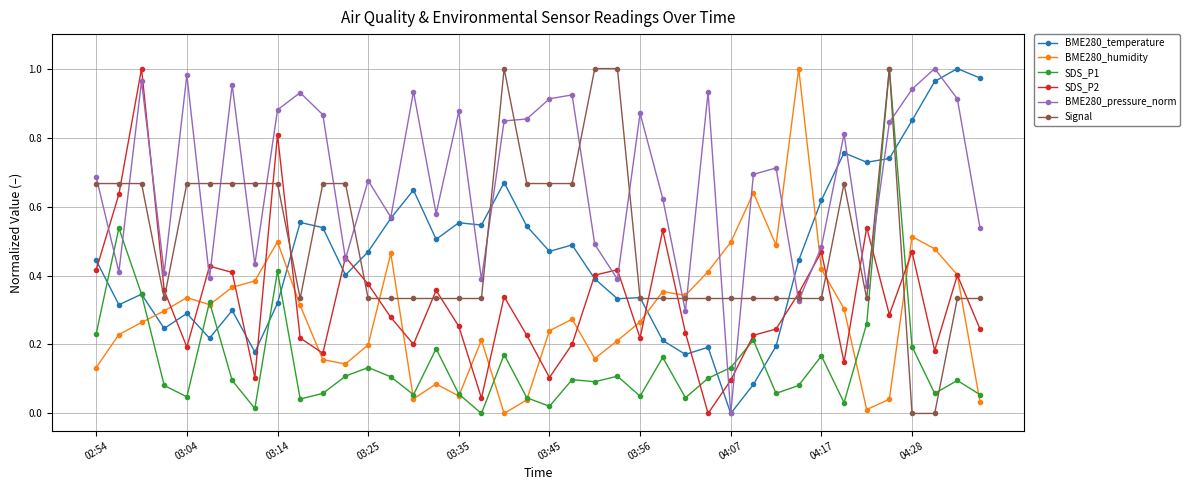

What is the sum of all SDS_P2 values?

13.0